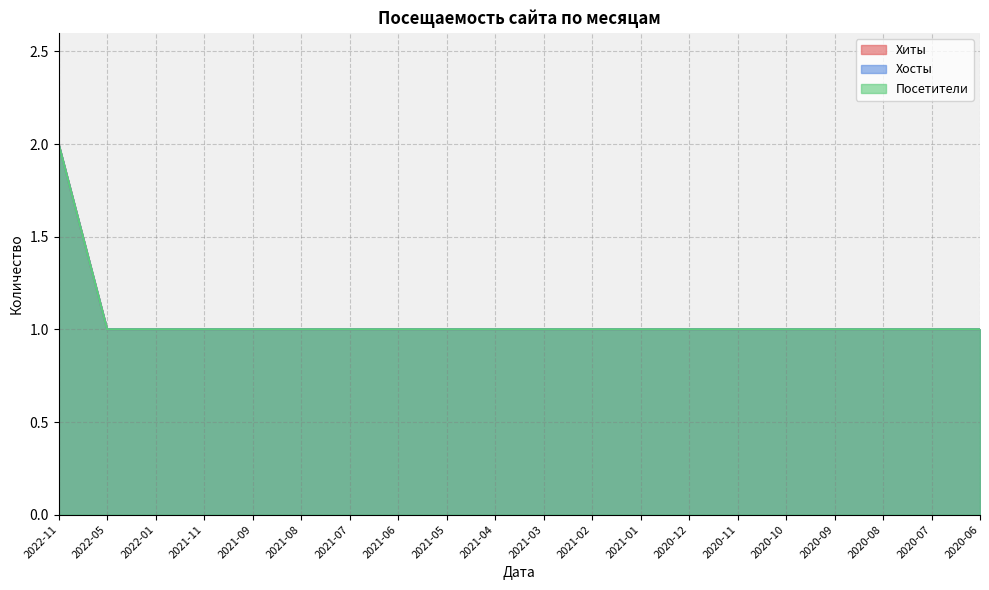

True or false: Хосты and Посетители intersect in this chart.

False